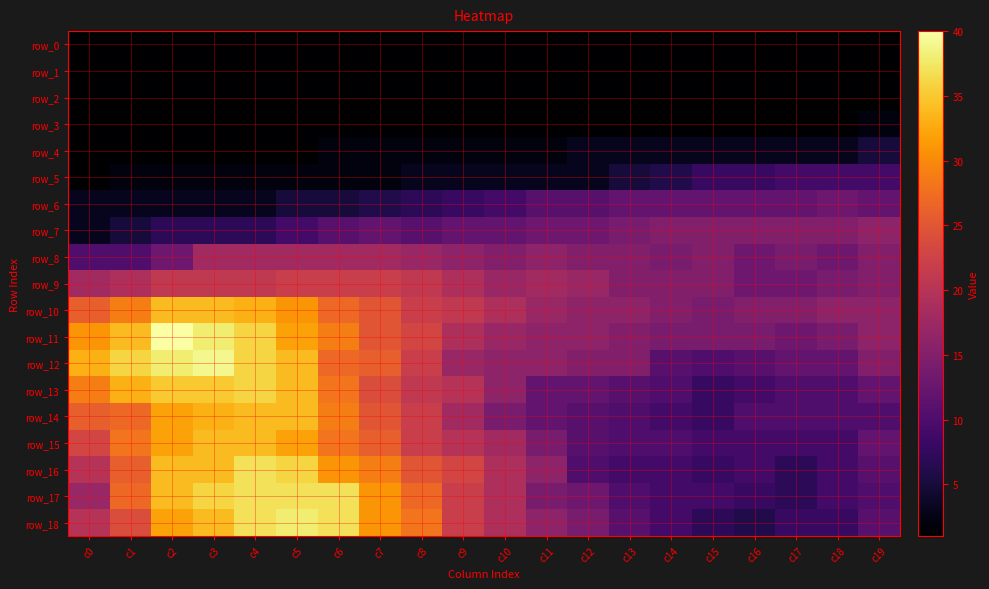

Reading left to right, list all the values displayed in this chart.

row_0: c0=1	c1=1	c2=1	c3=1	c4=1	c5=1	c6=1	c7=1	c8=1	c9=1	c10=1	c11=1	c12=1	c13=1	c14=1	c15=1	c16=1	c17=1	c18=1	c19=1
row_1: c0=1	c1=1	c2=1	c3=1	c4=1	c5=1	c6=1	c7=1	c8=1	c9=1	c10=1	c11=1	c12=1	c13=1	c14=1	c15=1	c16=1	c17=1	c18=1	c19=1
row_2: c0=1	c1=1	c2=1	c3=1	c4=1	c5=1	c6=1	c7=1	c8=1	c9=1	c10=1	c11=1	c12=1	c13=1	c14=1	c15=1	c16=1	c17=1	c18=1	c19=1
row_3: c0=1	c1=1	c2=1	c3=1	c4=1	c5=1	c6=1	c7=1	c8=1	c9=1	c10=1	c11=1	c12=1	c13=1	c14=1	c15=1	c16=1	c17=1	c18=1	c19=2
row_4: c0=1	c1=1	c2=1	c3=1	c4=1	c5=1	c6=2	c7=2	c8=2	c9=2	c10=2	c11=2	c12=3	c13=3	c14=3	c15=3	c16=3	c17=3	c18=3	c19=5
row_5: c0=1	c1=2	c2=2	c3=2	c4=2	c5=2	c6=2	c7=2	c8=3	c9=3	c10=3	c11=3	c12=3	c13=5	c14=6	c15=8	c16=8	c17=9	c18=9	c19=9
row_6: c0=3	c1=3	c2=3	c3=3	c4=3	c5=5	c6=5	c7=6	c8=7	c9=8	c10=9	c11=11	c12=11	c13=12	c14=12	c15=12	c16=12	c17=12	c18=13	c19=12
row_7: c0=3	c1=5	c2=7	c3=7	c4=7	c5=9	c6=11	c7=12	c8=11	c9=12	c10=12	c11=13	c12=13	c13=14	c14=15	c15=15	c16=15	c17=15	c18=15	c19=16
row_8: c0=10	c1=10	c2=13	c3=18	c4=18	c5=18	c6=18	c7=18	c8=17	c9=16	c10=15	c11=16	c12=15	c13=15	c14=14	c15=15	c16=13	c17=14	c18=13	c19=15
row_9: c0=18	c1=19	c2=21	c3=21	c4=21	c5=22	c6=22	c7=22	c8=21	c9=19	c10=17	c11=18	c12=17	c13=15	c14=15	c15=15	c16=13	c17=13	c18=14	c19=15
row_10: c0=26	c1=29	c2=34	c3=34	c4=33	c5=31	c6=27	c7=25	c8=22	c9=21	c10=19	c11=17	c12=16	c13=16	c14=15	c15=14	c16=15	c17=15	c18=16	c19=16
row_11: c0=31	c1=34	c2=40	c3=38	c4=36	c5=32	c6=29	c7=25	c8=23	c9=19	c10=17	c11=16	c12=16	c13=15	c14=14	c15=14	c16=14	c17=13	c18=14	c19=16
row_12: c0=33	c1=36	c2=38	c3=39	c4=36	c5=34	c6=27	c7=26	c8=22	c9=17	c10=16	c11=16	c12=15	c13=15	c14=11	c15=10	c16=11	c17=12	c18=12	c19=15
row_13: c0=29	c1=33	c2=35	c3=35	c4=36	c5=34	c6=28	c7=24	c8=21	c9=20	c10=16	c11=12	c12=12	c13=11	c14=10	c15=8	c16=9	c17=10	c18=10	c19=12
row_14: c0=26	c1=27	c2=32	c3=33	c4=34	c5=34	c6=29	c7=25	c8=22	c9=18	c10=14	c11=12	c12=11	c13=10	c14=9	c15=8	c16=10	c17=10	c18=10	c19=10
row_15: c0=23	c1=28	c2=32	c3=34	c4=34	c5=32	c6=28	c7=26	c8=22	c9=20	c10=18	c11=14	c12=11	c13=10	c14=10	c15=9	c16=9	c17=9	c18=9	c19=12
row_16: c0=20	c1=26	c2=34	c3=34	c4=37	c5=36	c6=31	c7=29	c8=25	c9=23	c10=19	c11=16	c12=10	c13=9	c14=9	c15=8	c16=9	c17=7	c18=9	c19=11
row_17: c0=17	c1=27	c2=34	c3=36	c4=37	c5=37	c6=37	c7=31	c8=27	c9=22	c10=19	c11=14	c12=13	c13=10	c14=9	c15=9	c16=8	c17=7	c18=9	c19=10
row_18: c0=20	c1=24	c2=32	c3=34	c4=37	c5=38	c6=37	c7=31	c8=28	c9=22	c10=19	c11=16	c12=14	c13=11	c14=9	c15=7	c16=6	c17=8	c18=8	c19=11